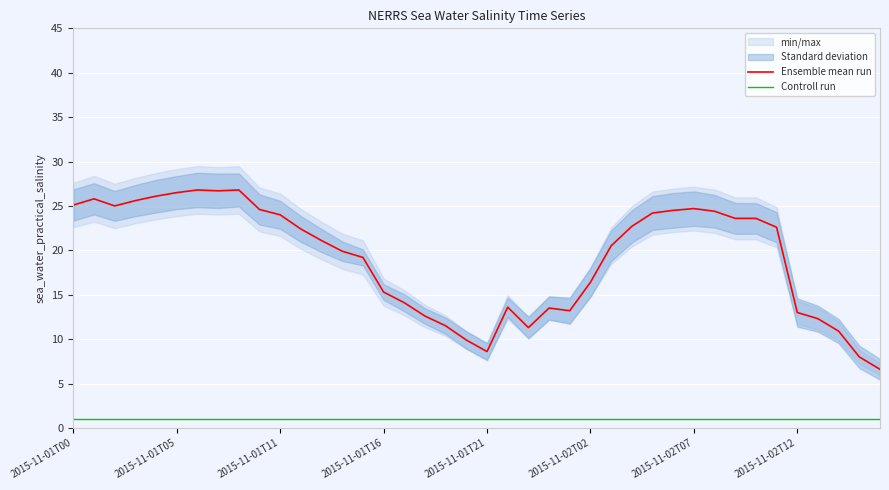

What is the smallest value displayed?

1.0